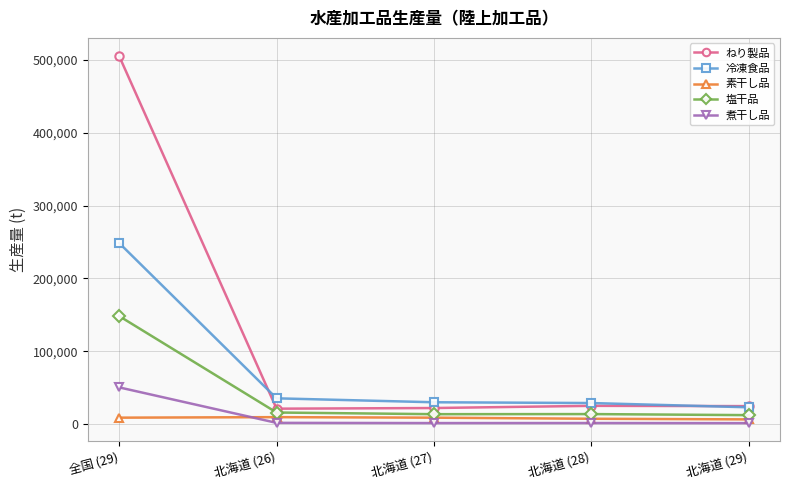

True or false: 煮干し品 and 冷凍食品 cross at least once.

False